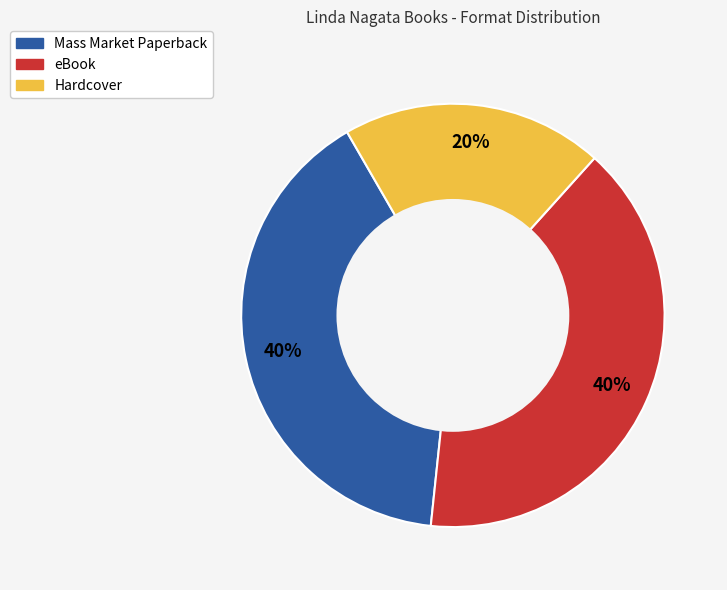

True or false: eBook accounts for 54% of the total.

False